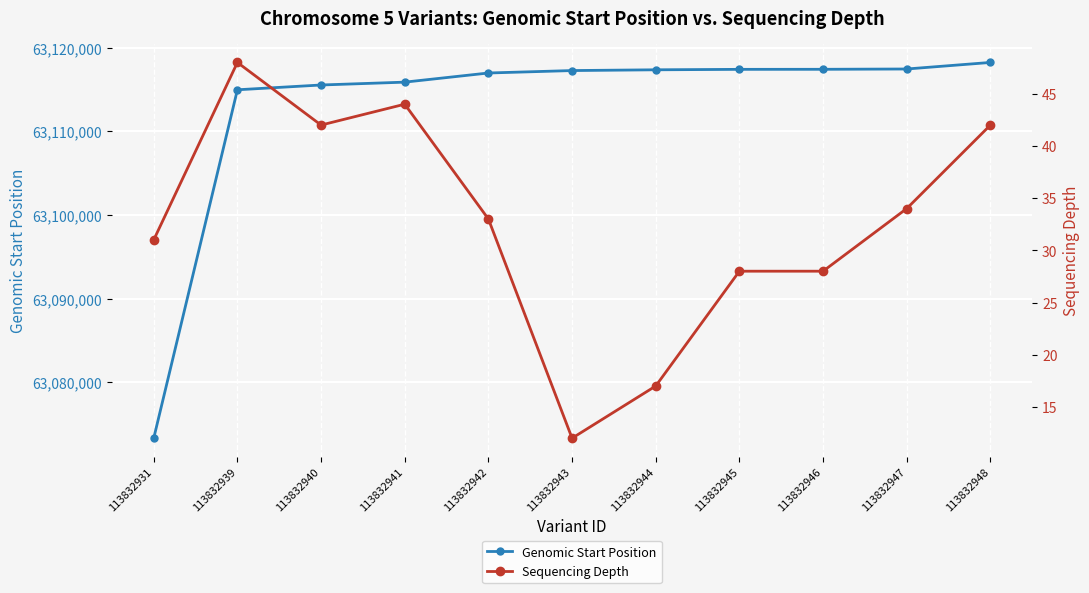

Where does the Genomic Start Position series first go above 63117273?

113832944